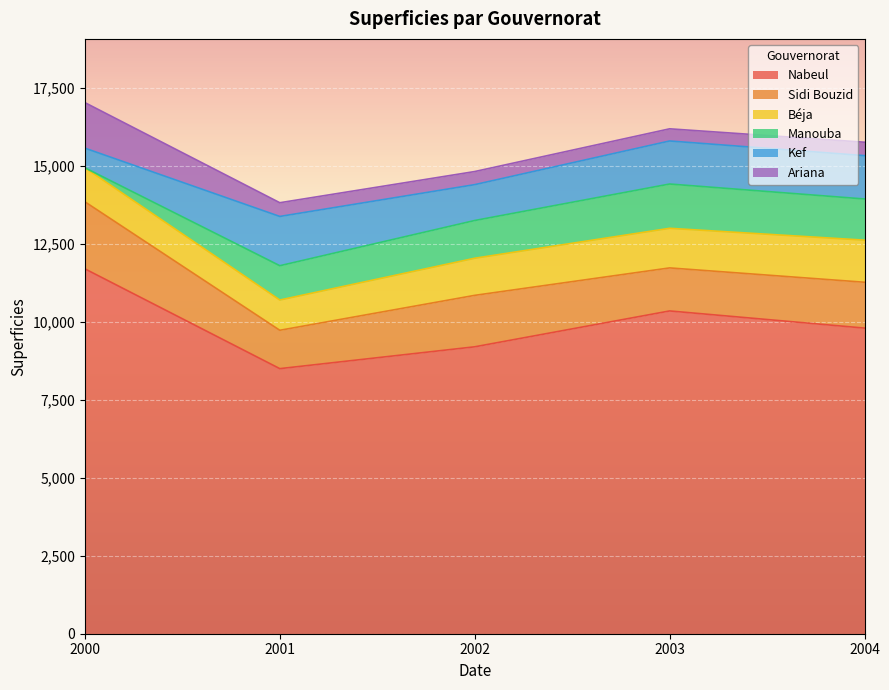

Where does the Nabeul series first go above 9800?

2000